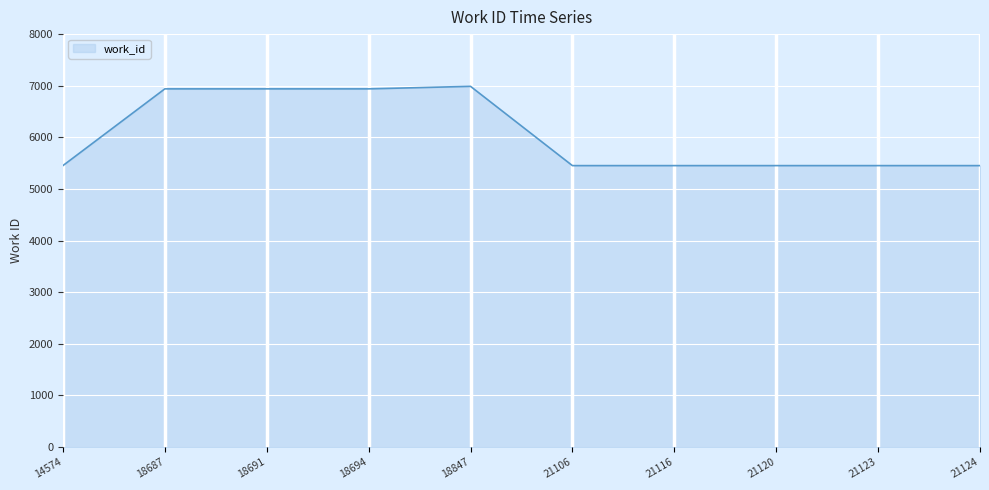

Does the chart have visible grid lines?

Yes